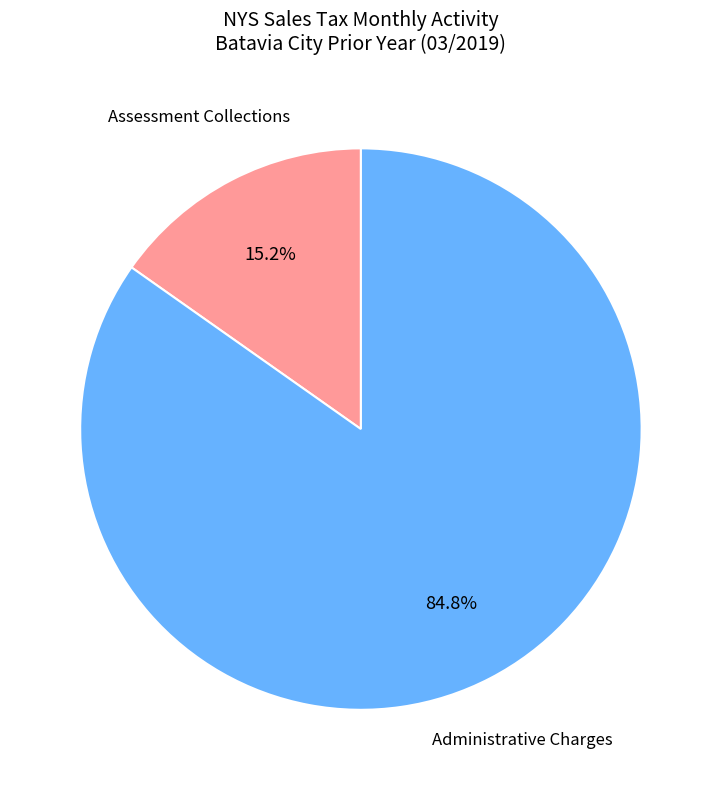

What is the smallest slice in the pie chart?

Assessment Collections